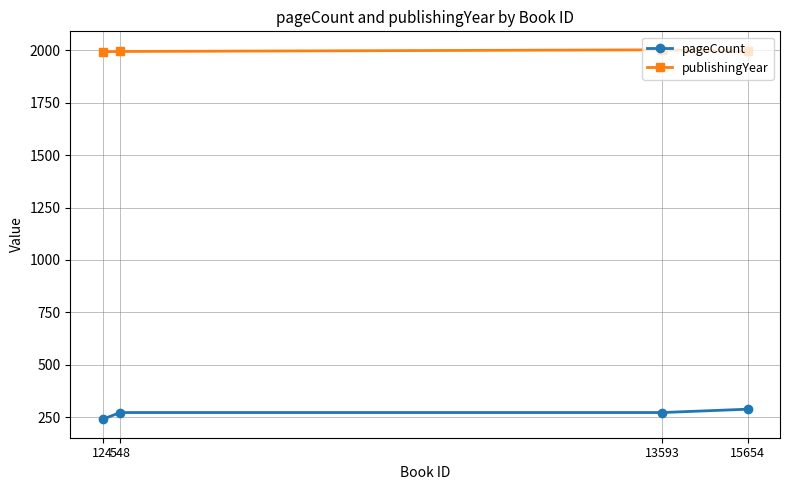

The publishingYear series shows 2889 at 548. True or false?

False